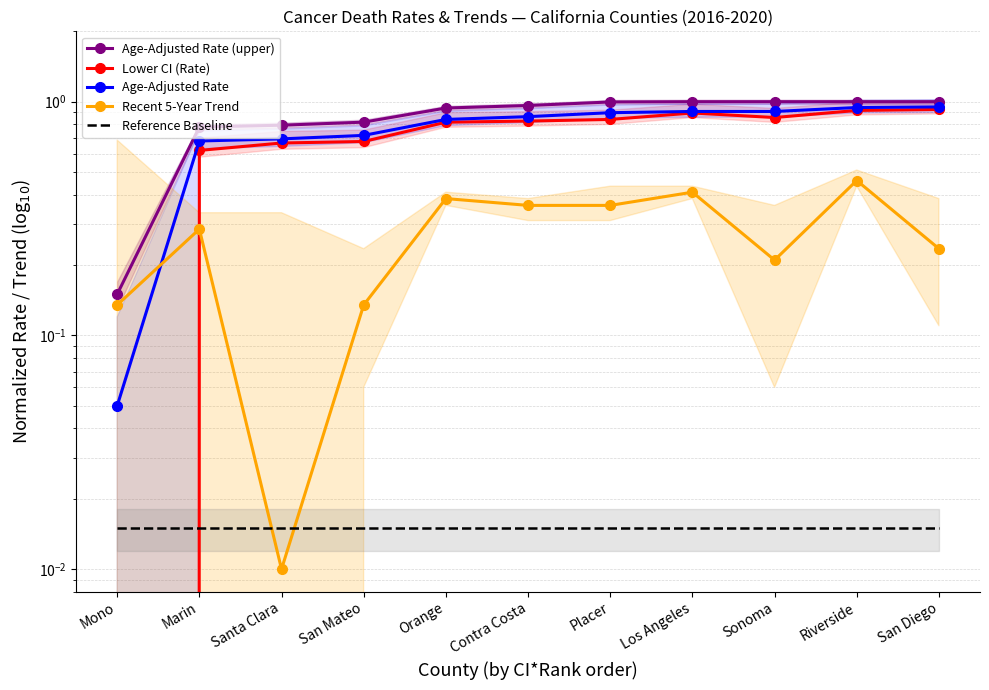

What is the label of the 5th point from the left?

Orange